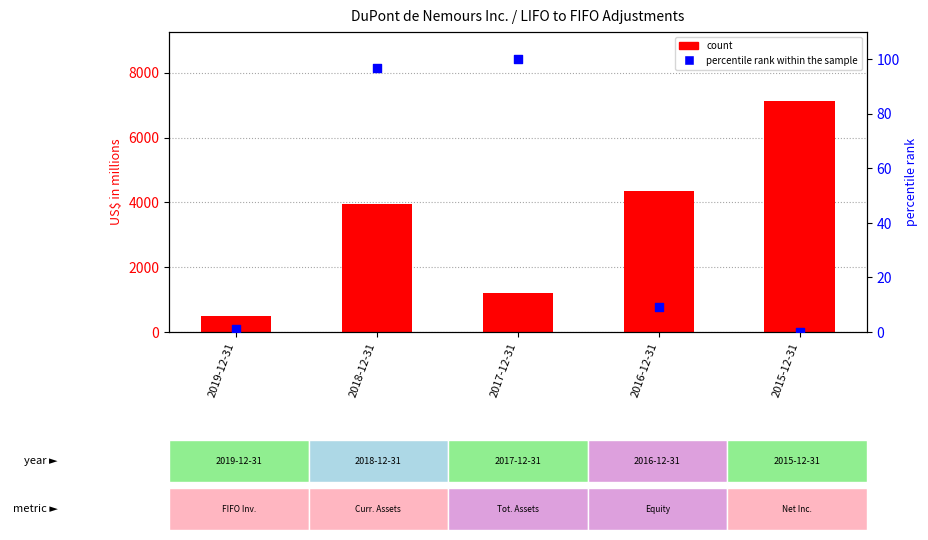

Which series contains the highest Y value?

count